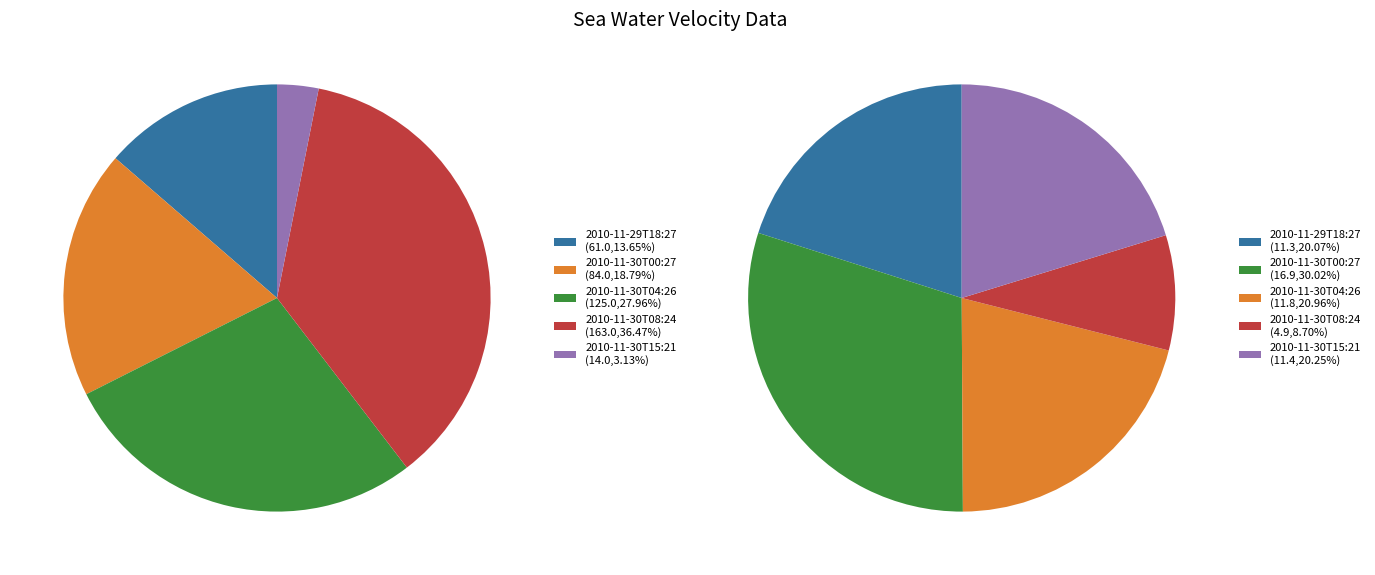

How much of the chart is everything except 2010-11-29T18:27?

86.4%